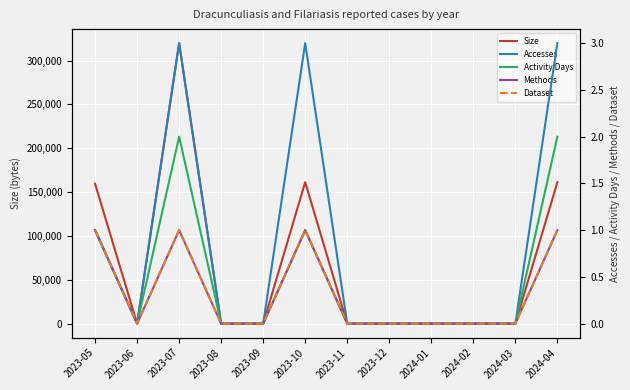

What is the sum of all Activity Days values?

6